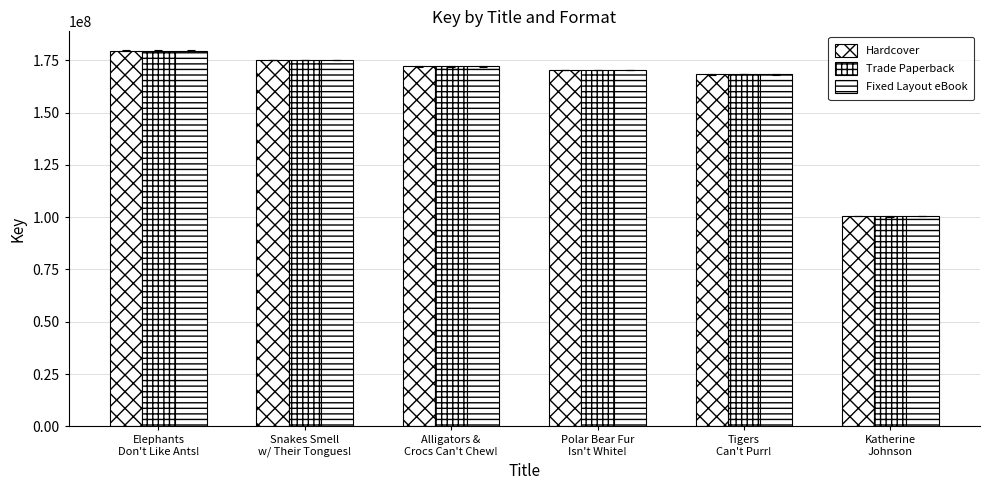

At how many categories does at least one series exceed 106873381?

5